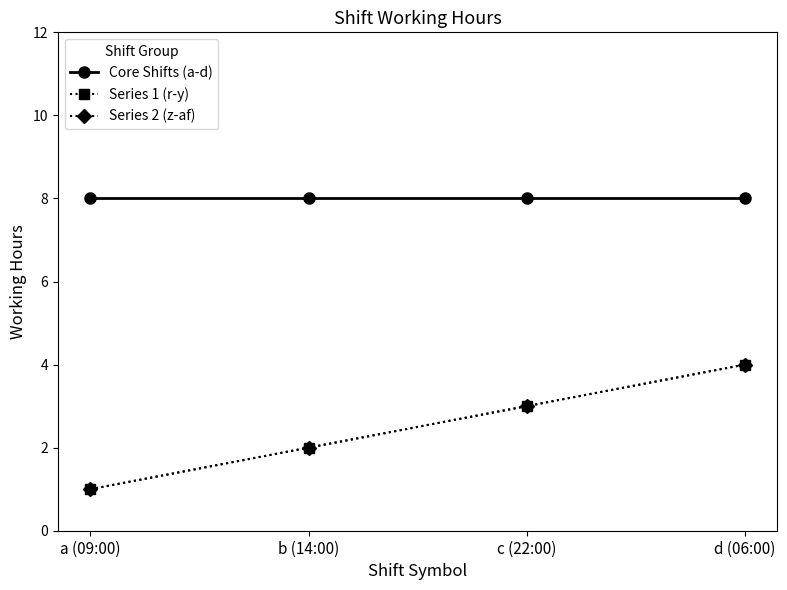

What is the label of the 1st point from the right?

d (06:00)